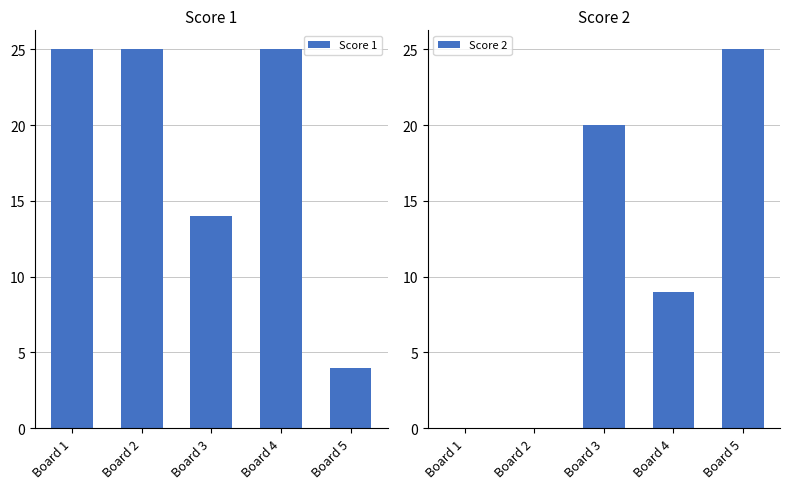

Which series has the largest range (max minus min)?

Score 2